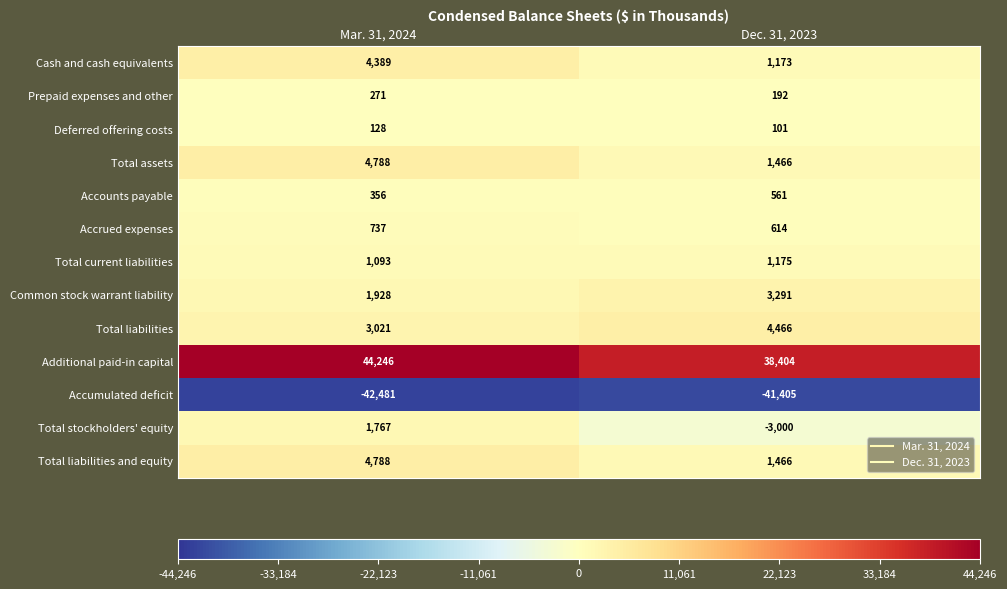

Which series has the widest spread of values?

Additional paid-in capital